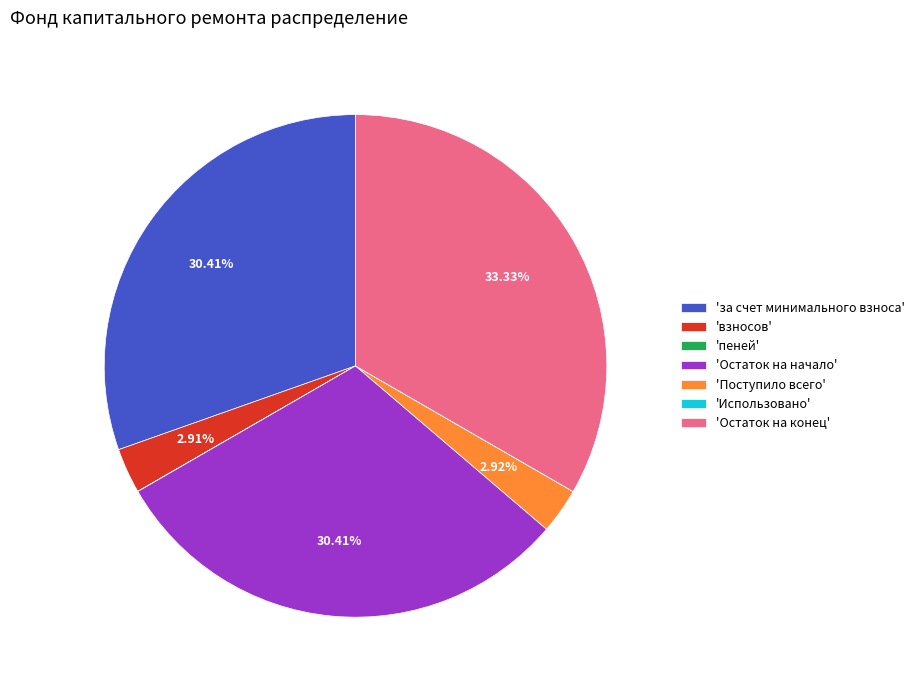

Do 'Остаток на начало' and 'Поступило всего' together represent more than half of the pie?

No